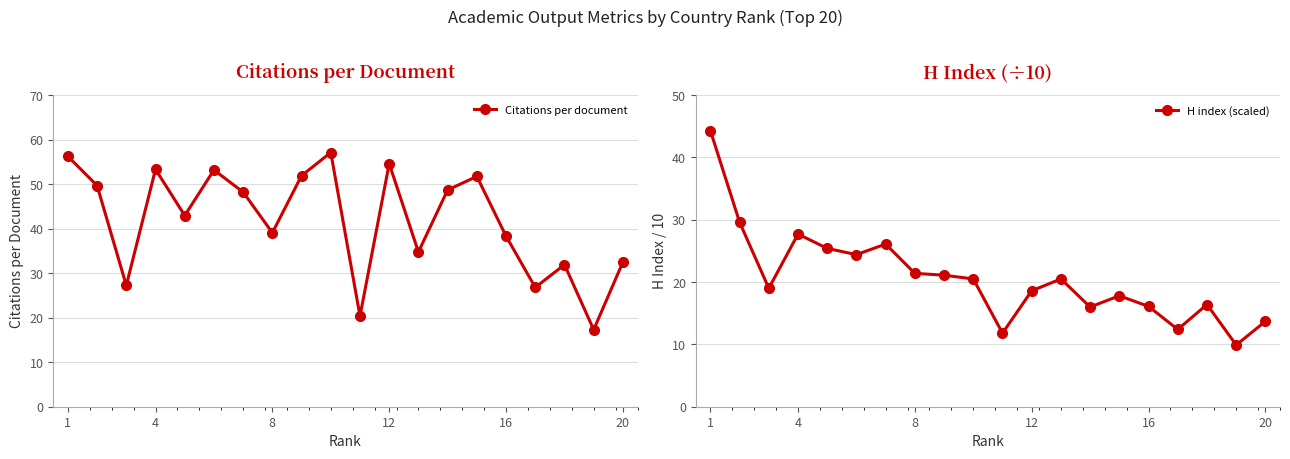

Which series has the largest range (max minus min)?

Citations per document